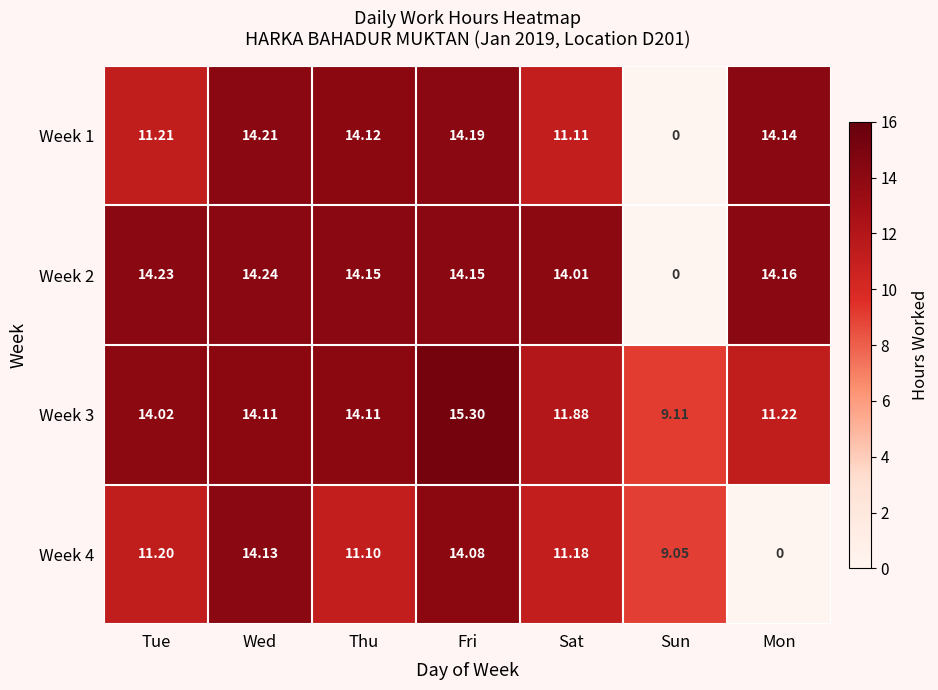

Rank the series by their average value, from lowest to highest.

Week 4, Week 1, Week 2, Week 3